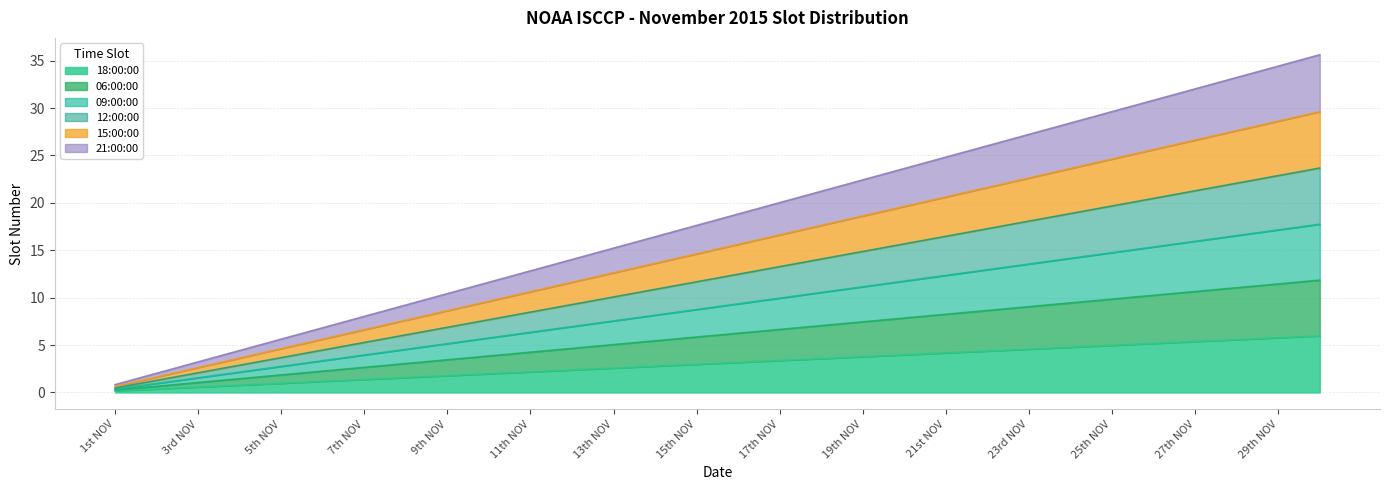

Which series changed the most between 5th NOV and 25th NOV?

21:00:00